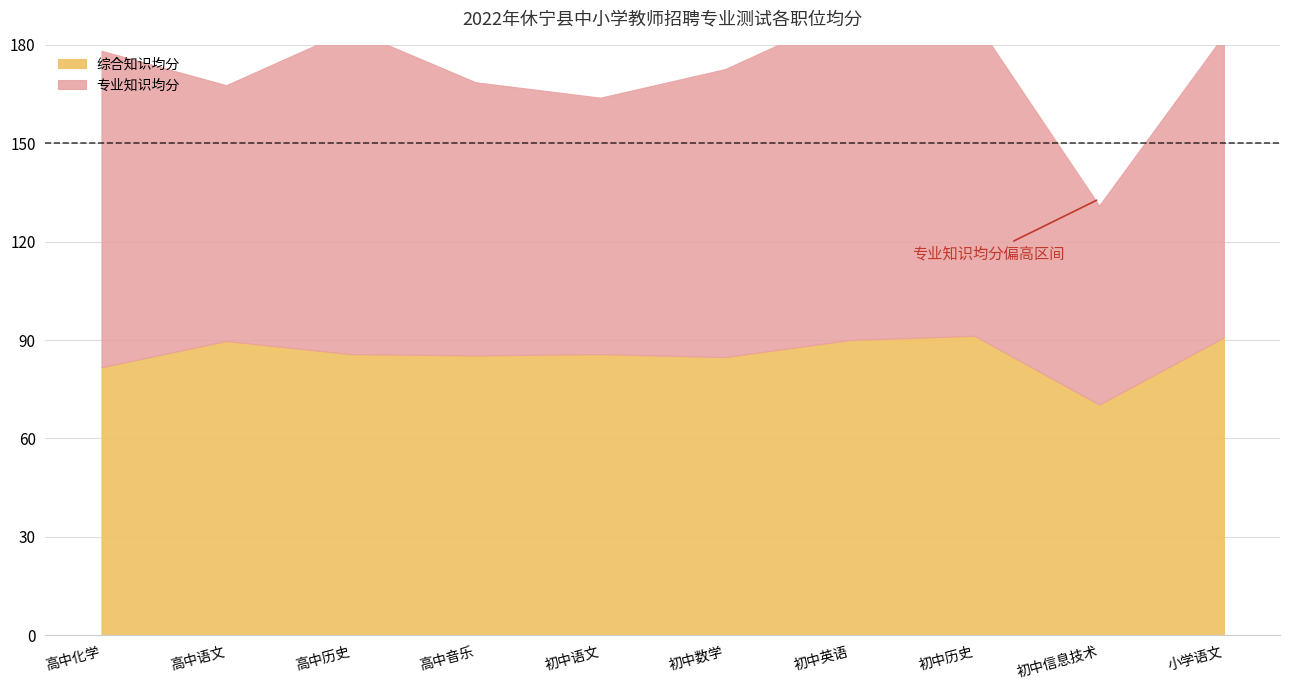

In 综合知识均分, how many points are higher than both neighbors (excluding endpoints)?

3